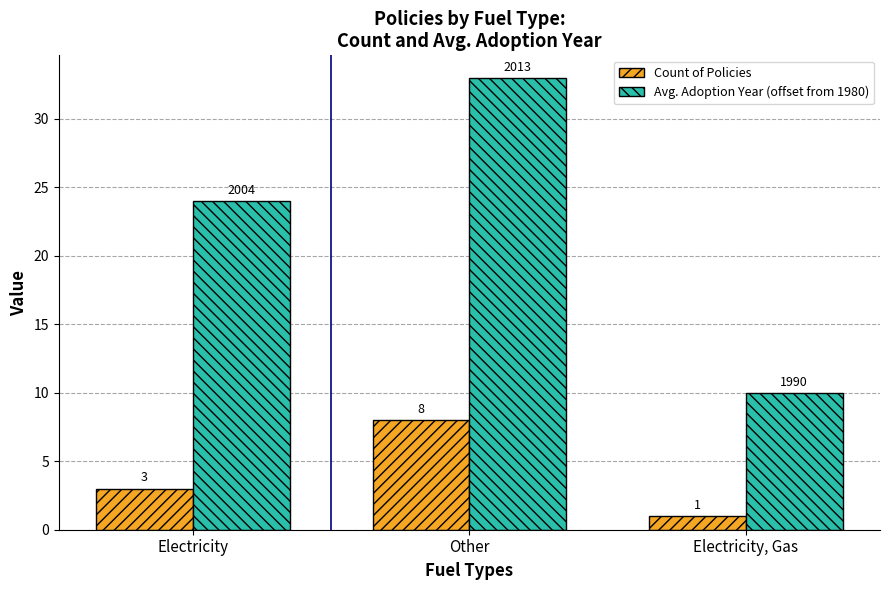

Reading left to right, transcribe all the data shown in this chart.

Count of Policies: Electricity=3	Other=8	Electricity, Gas=1
Avg. Adoption Year (offset from 1980): Electricity=24	Other=33	Electricity, Gas=10